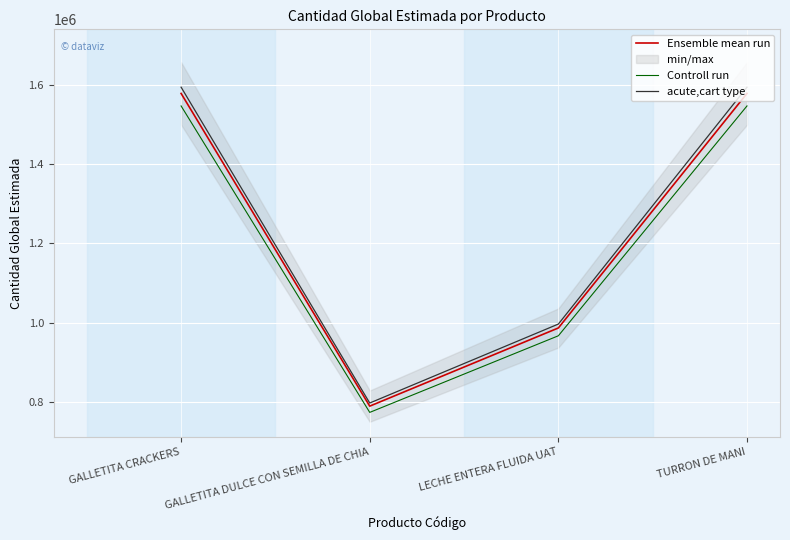

True or false: Controll run and Ensemble mean run cross at least once.

False